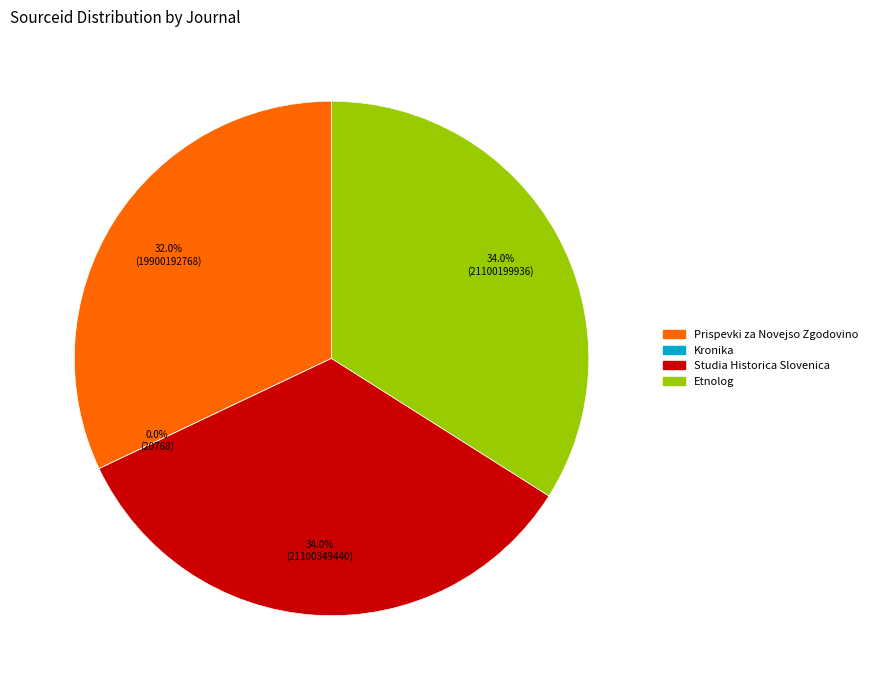

To the nearest percent, what portion does Etnolog represent?

34%